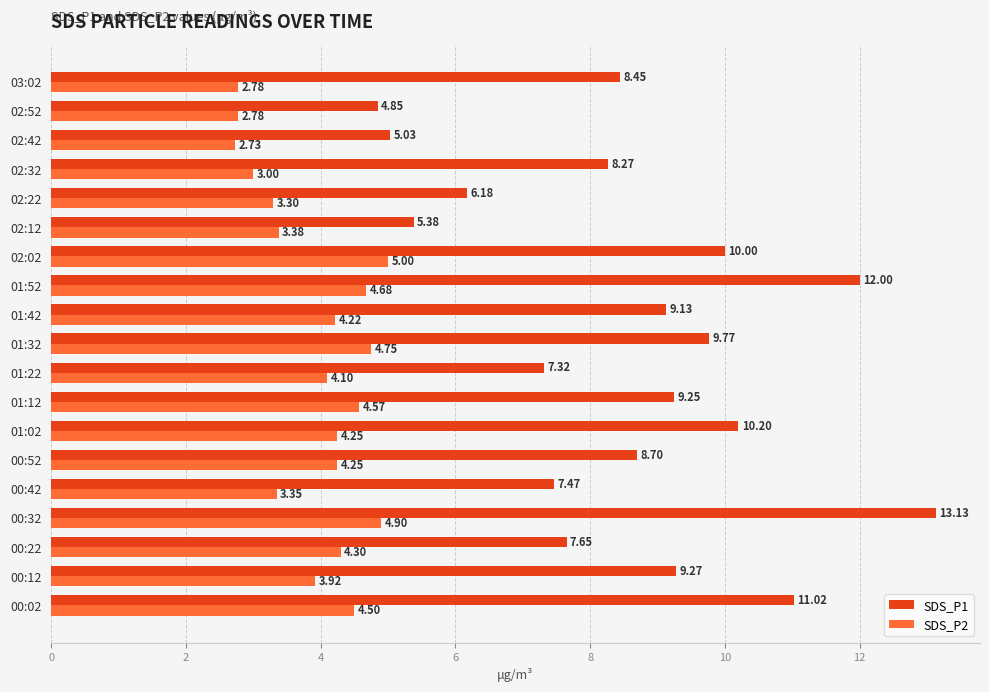

What is the difference between the maximum and minimum values in the SDS_P1 series?

8.3